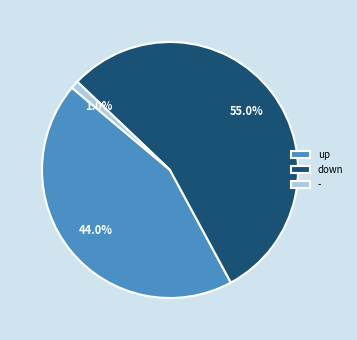

What is the total percentage of - and down?

56.0%